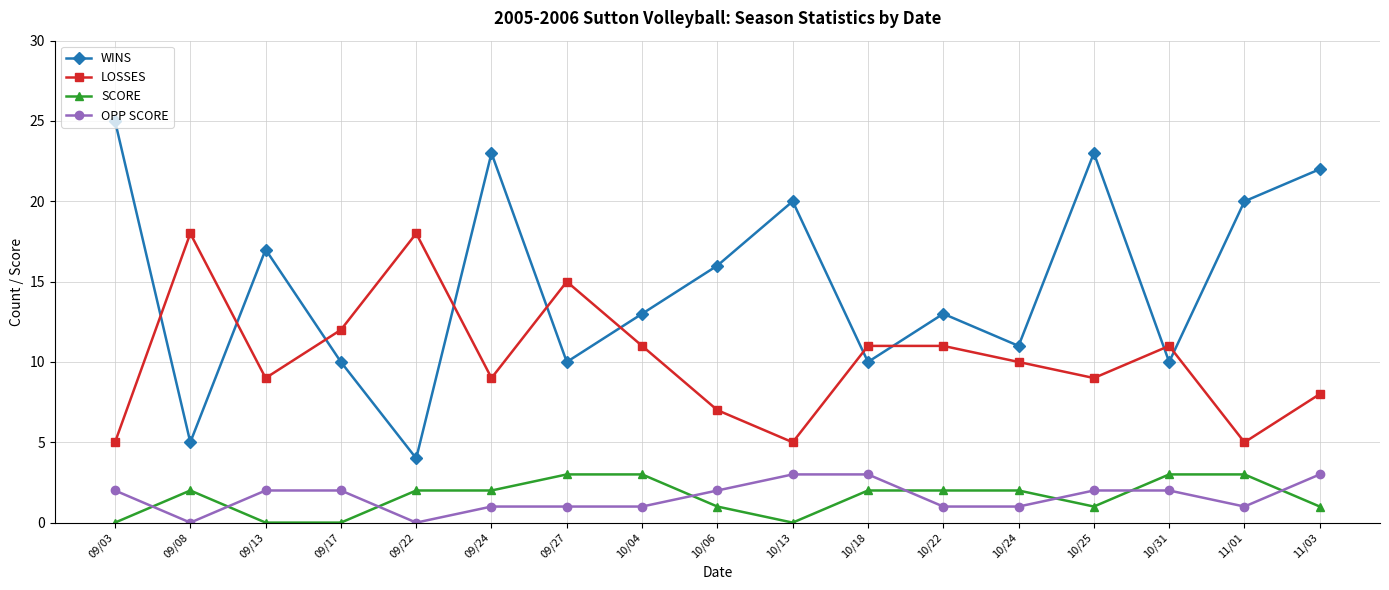

Is the value of SCORE at 10/04 greater than the value of LOSSES at 10/13?

No